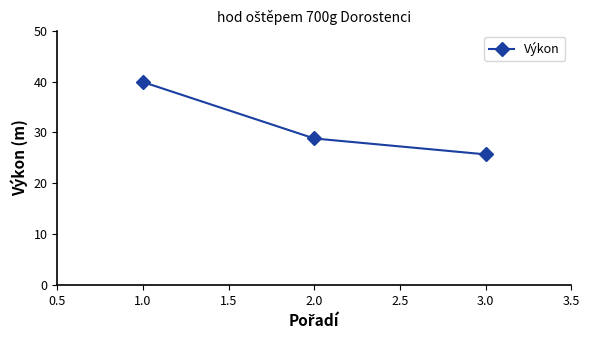

Rank the categories by value from highest to lowest.

1.0, 2.0, 3.0